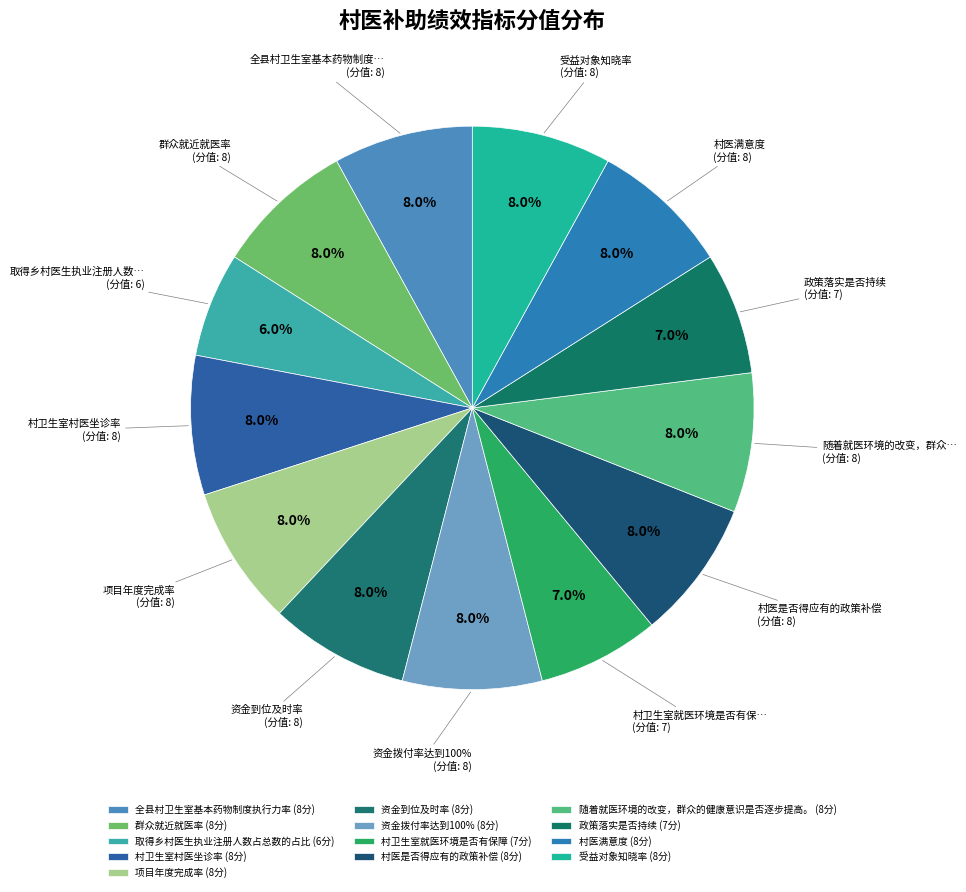

What percentage is the 受益对象知晓率 slice, to the nearest percent?

8%